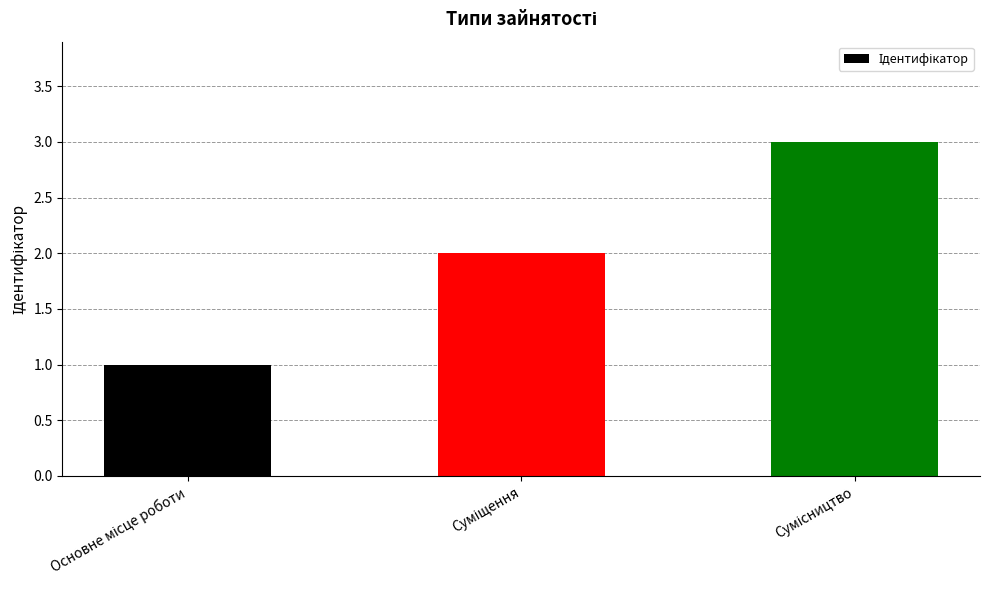

What is the maximum value shown in the chart?

3